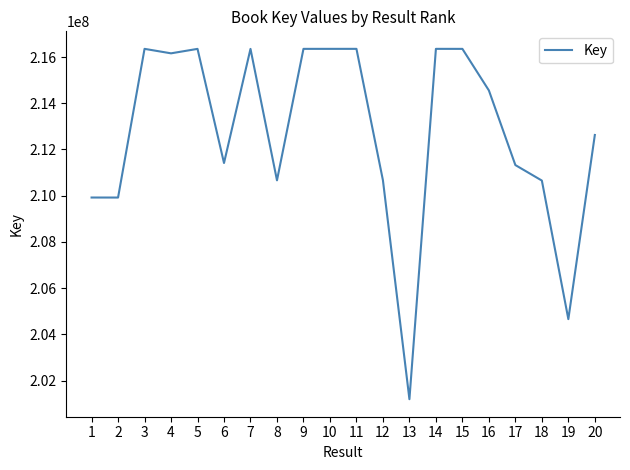

Between 8 and 6, which is larger?

6